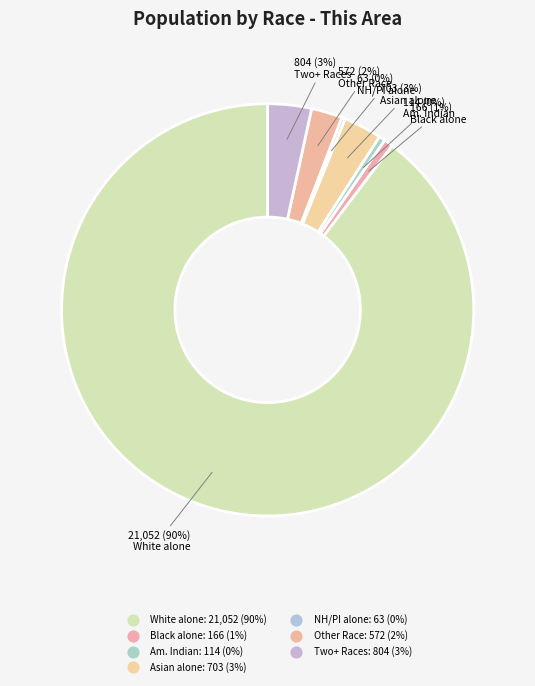

What is the majority slice?

White alone